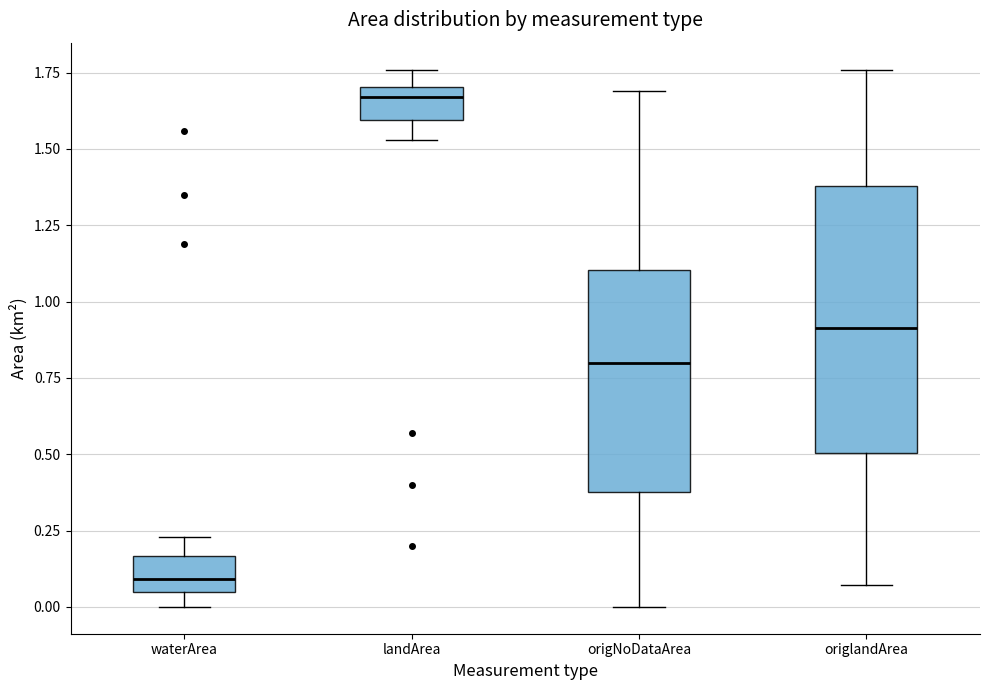

Which box is the tallest, from its lower edge to its upper edge?

origlandArea